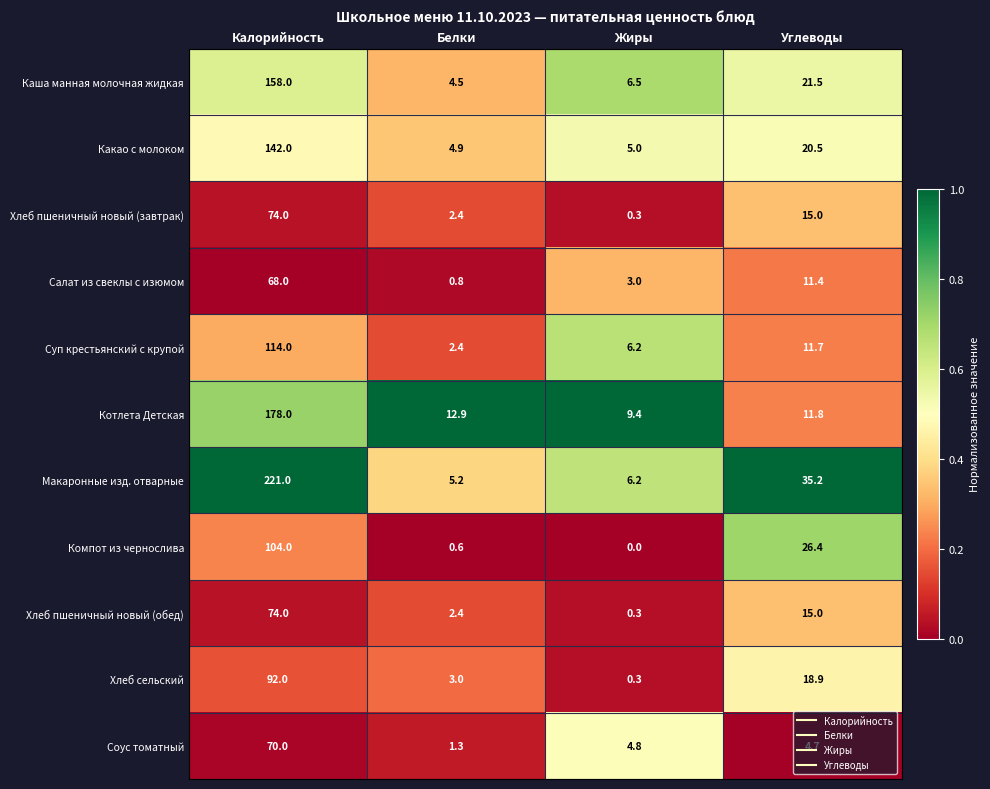

Rank the categories by Какао с молоком value from highest to lowest.

Калорийность, Углеводы, Жиры, Белки